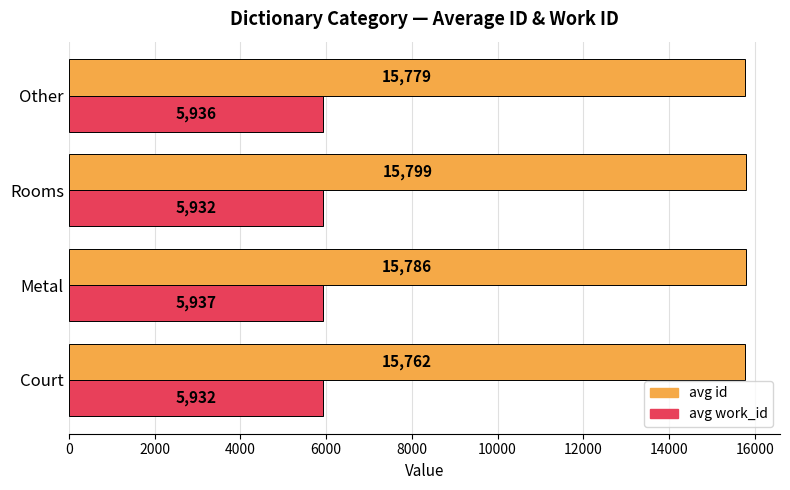

How many data points does each series have?

4